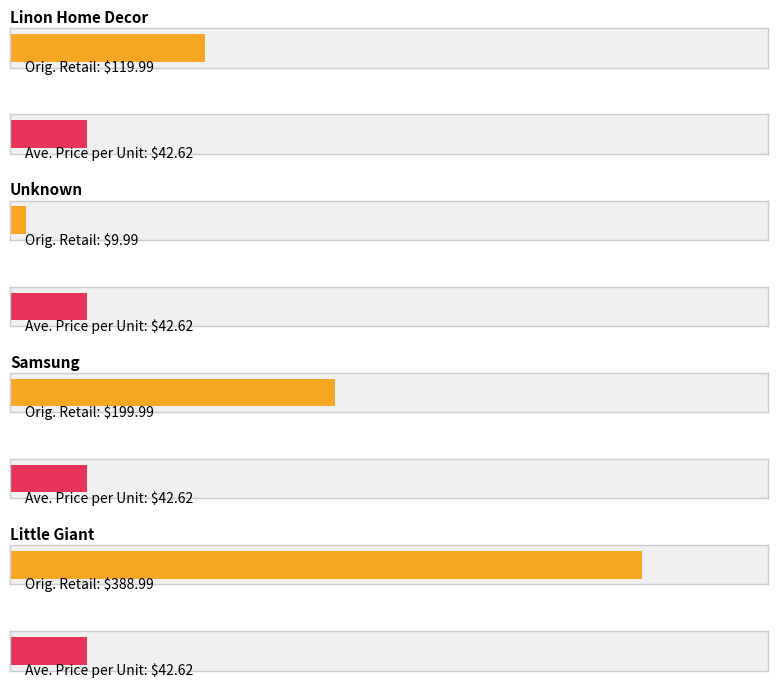

At which label does Orig. Retail reach its minimum?

Unknown